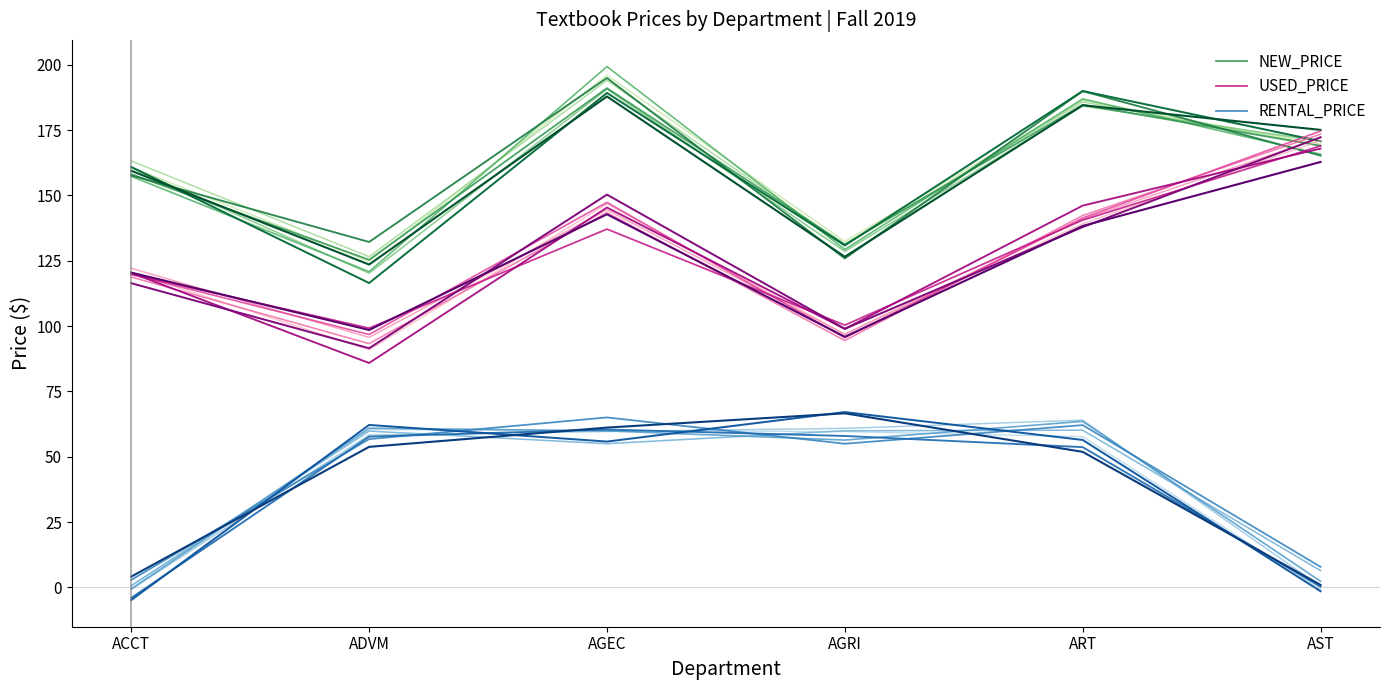

What position from the right is AST?

1